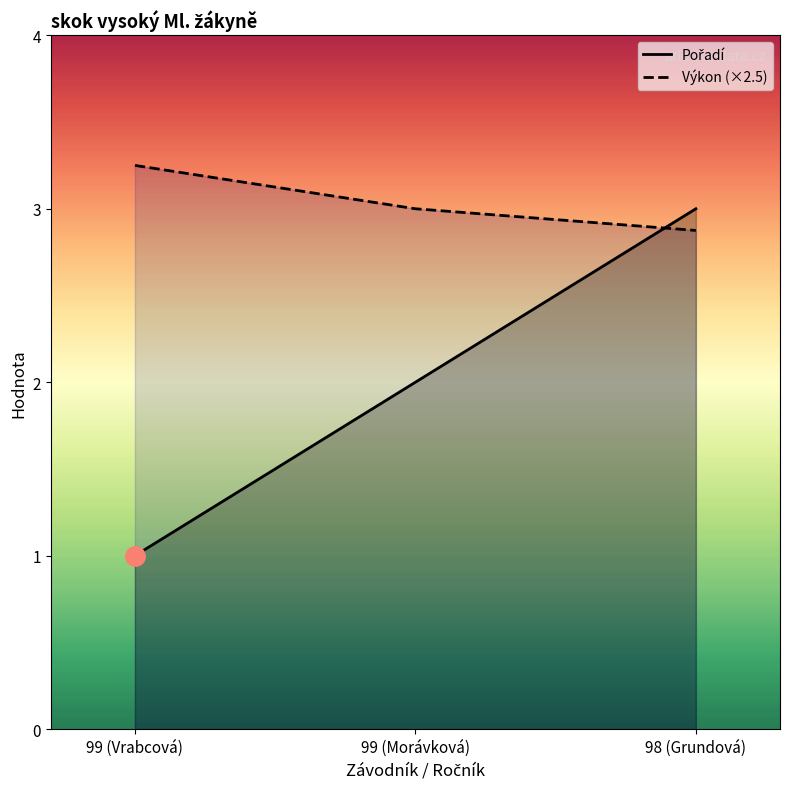

Rank the series by their average value, from highest to lowest.

Výkon, Pořadí